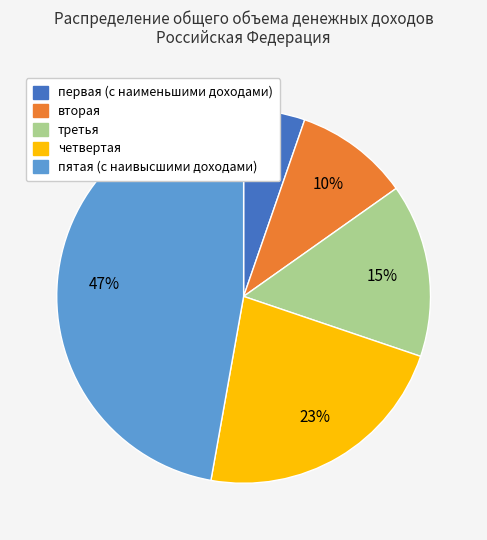

Does вторая represent more than half of the total?

No